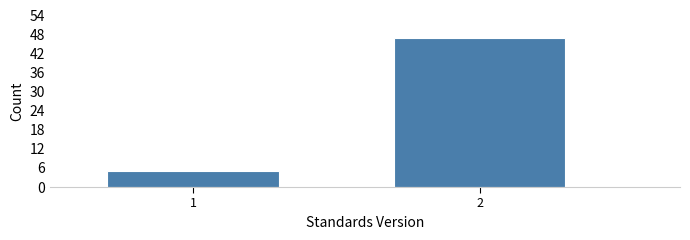

Reading left to right, extract all data points from this chart.

1=5	2=47